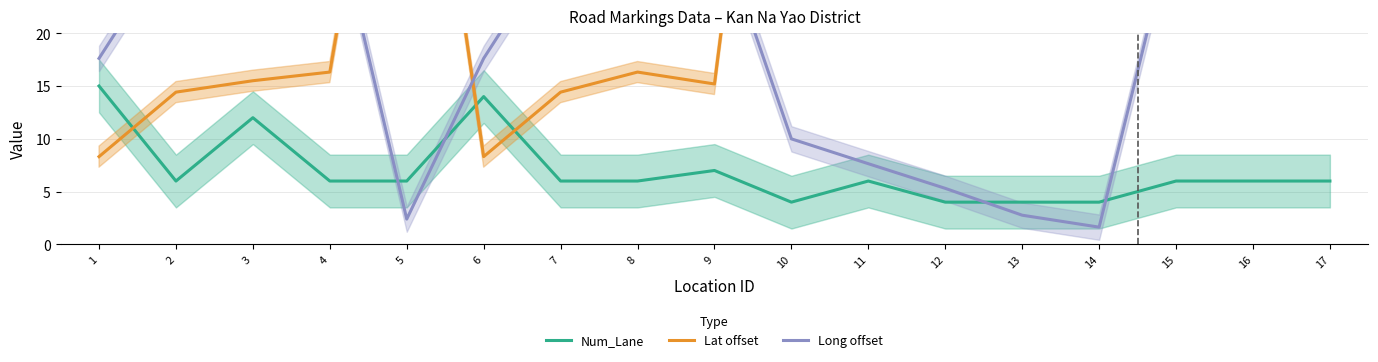

What is the difference between the second highest and second lowest values in the Long offset series?

31.0